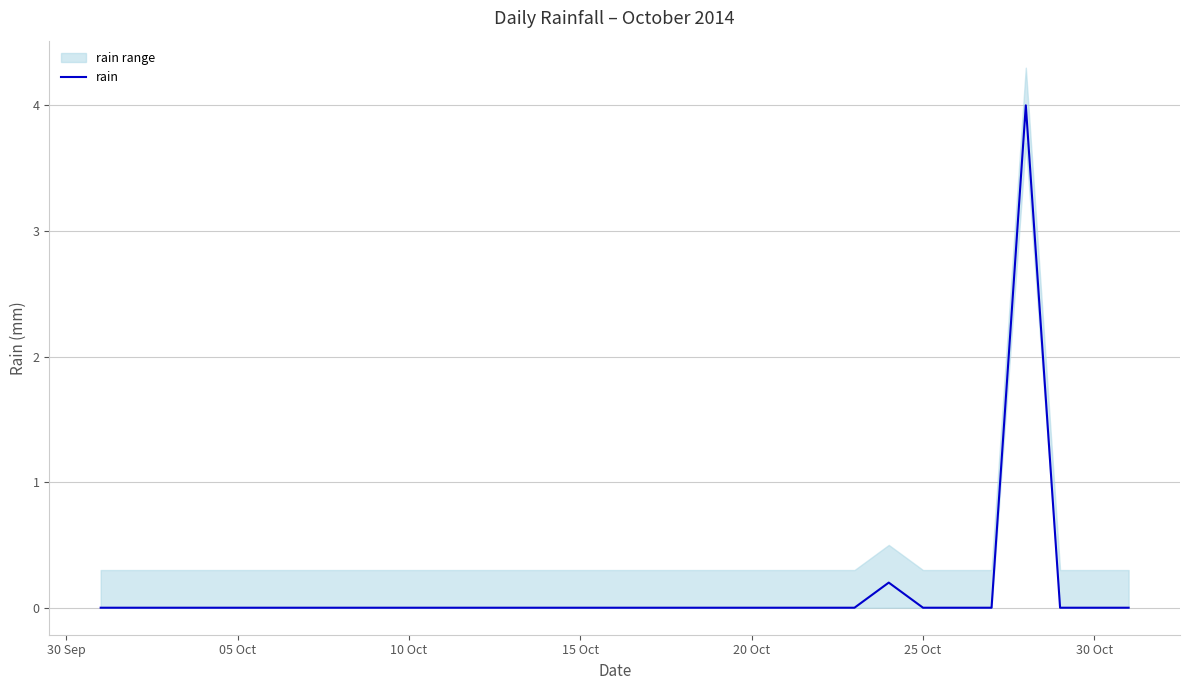

Is this an area chart (filled region under the line)?

No